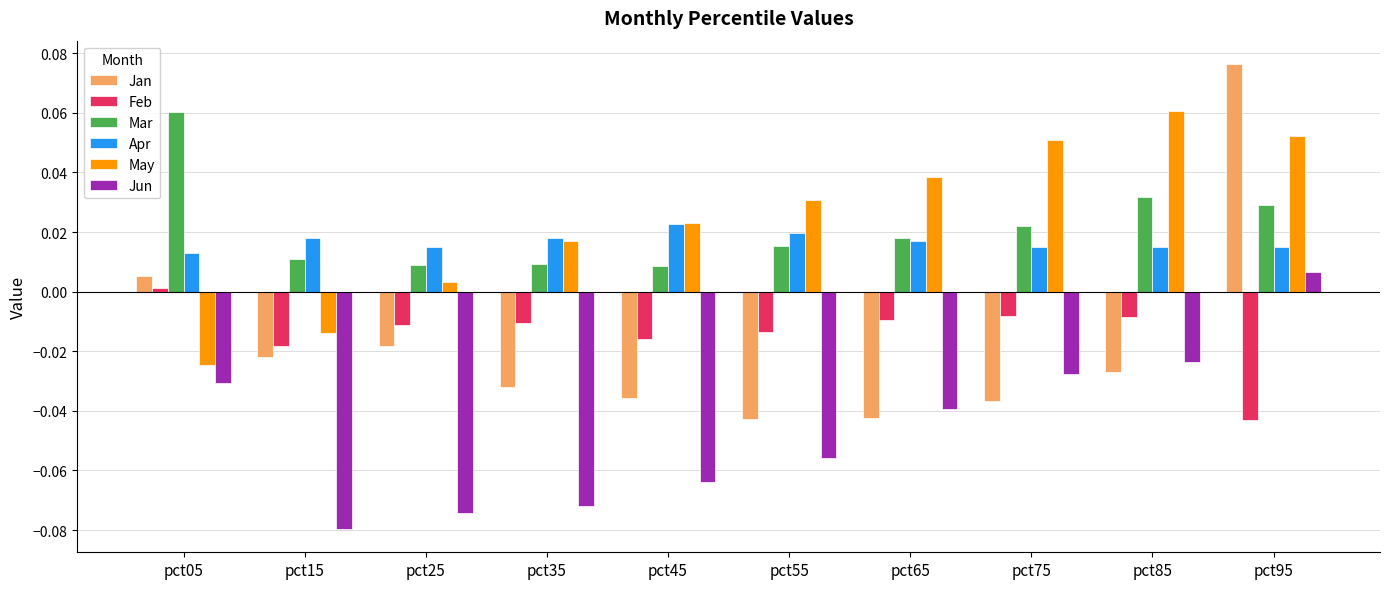

At which category is the sum across all series the highest?

pct95